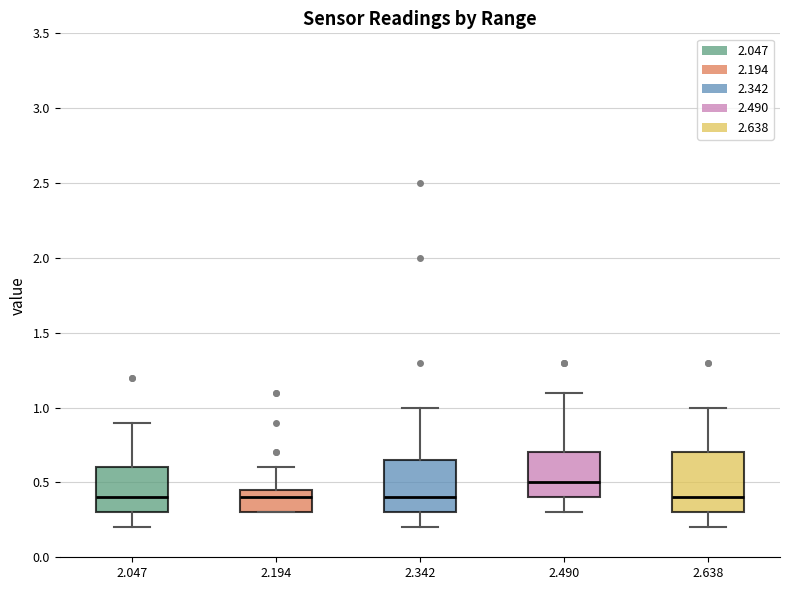

Where does the median line of the box at x = 2.194 sit on the y-axis? The values are not printed on the chart, so give them approximately, as read against the axis.

0.40